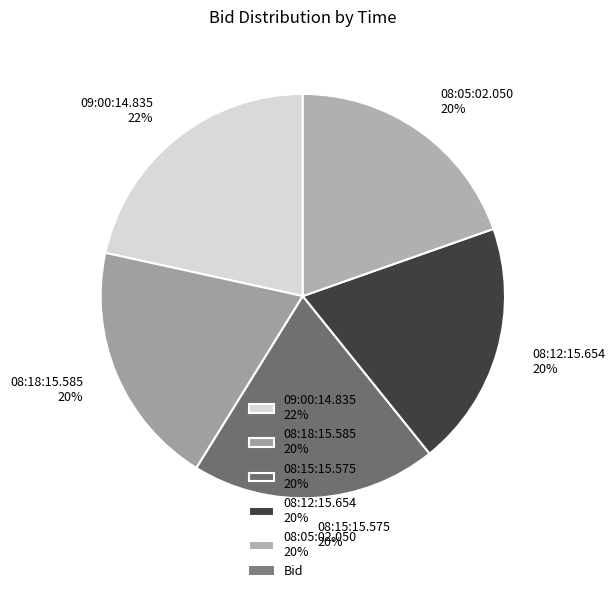

Is 08:18:15.585 the majority of the pie?

No